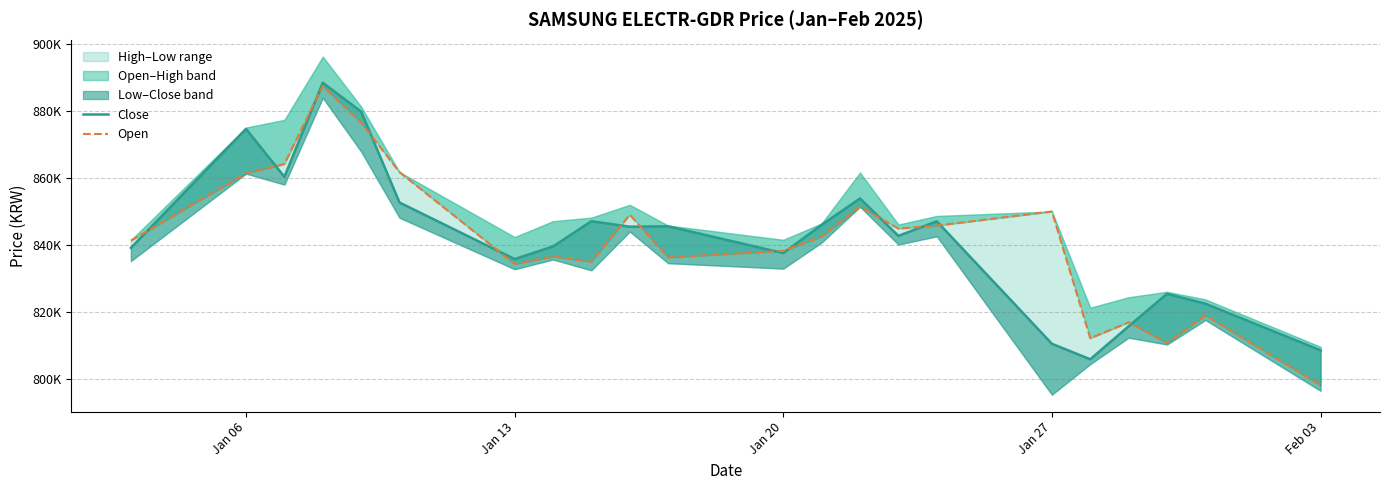

What is the sum of all Open values?

18513606